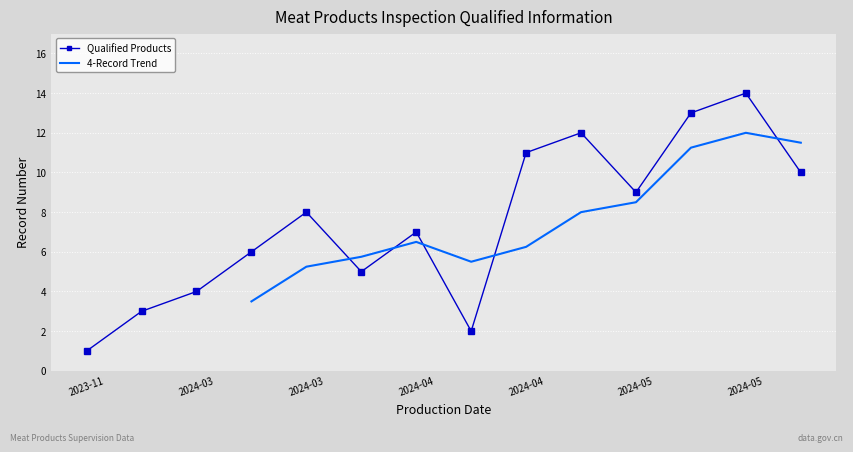

What is the label of the 1st point from the left?

2023-11-25